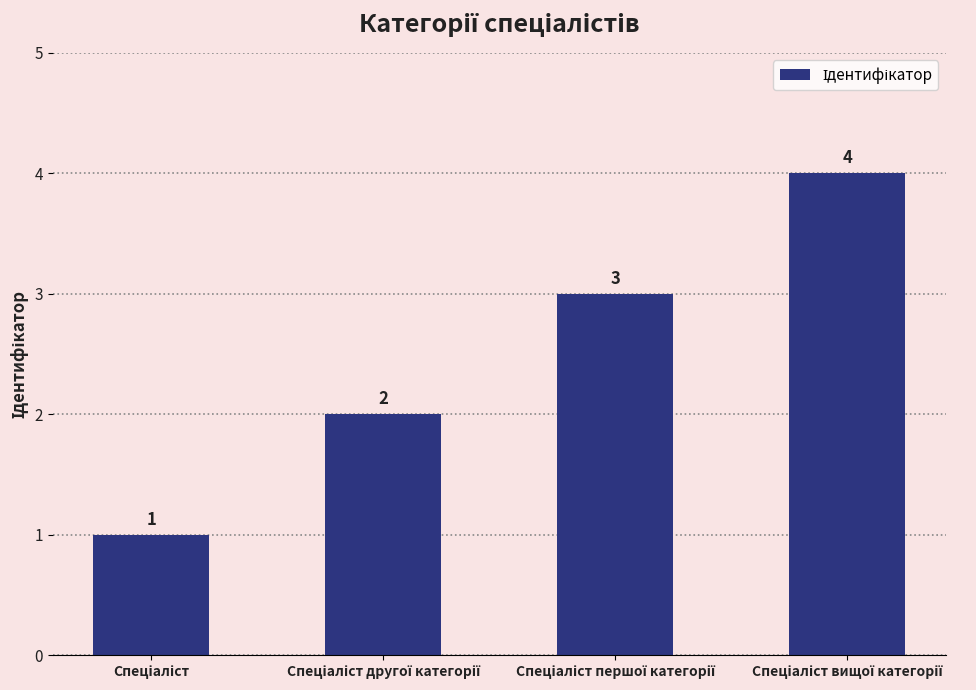

What is the value of the 3rd bar from the left?

3